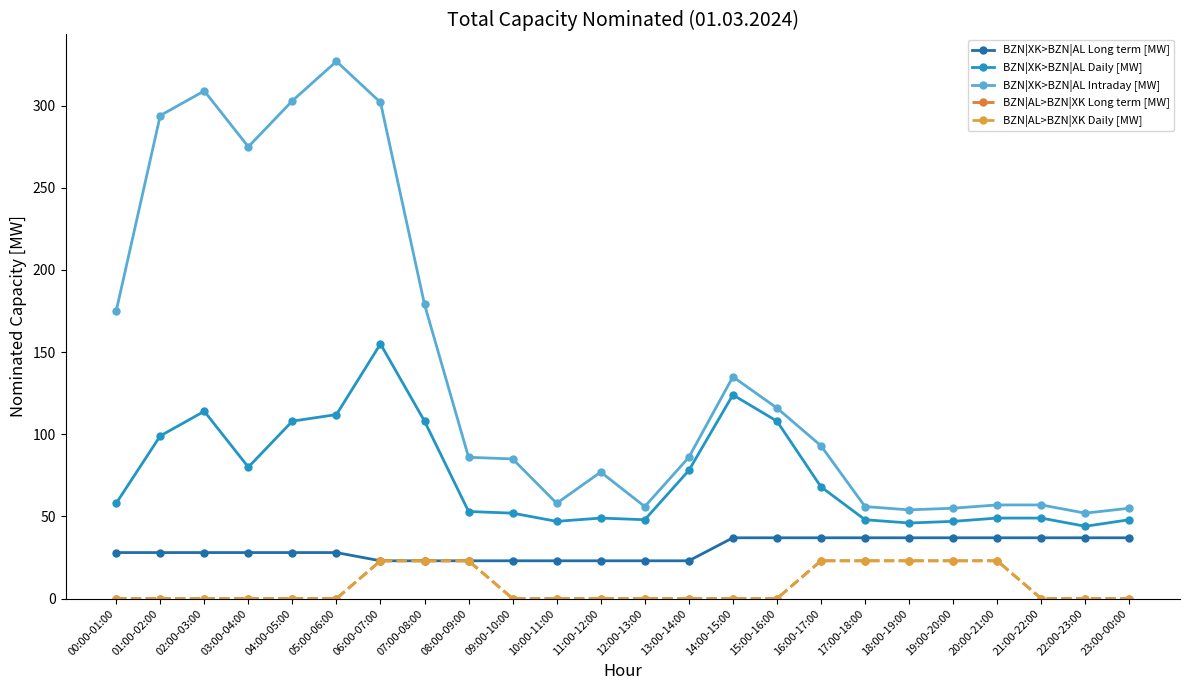

At how many categories does at least one series exceed 114?

10